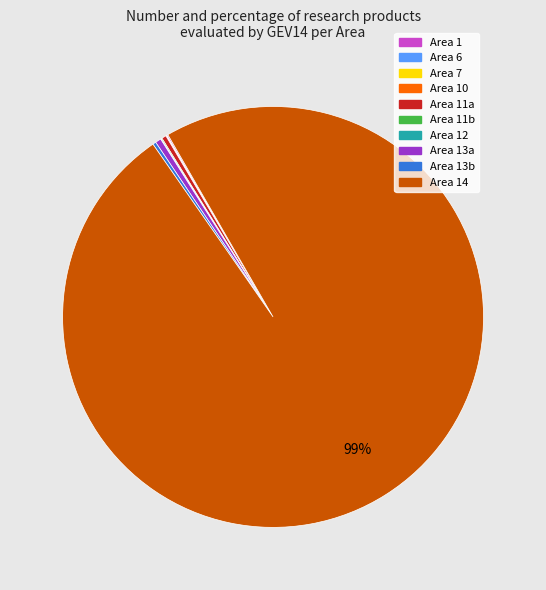

To the nearest percent, what is the average slice percentage?

10%